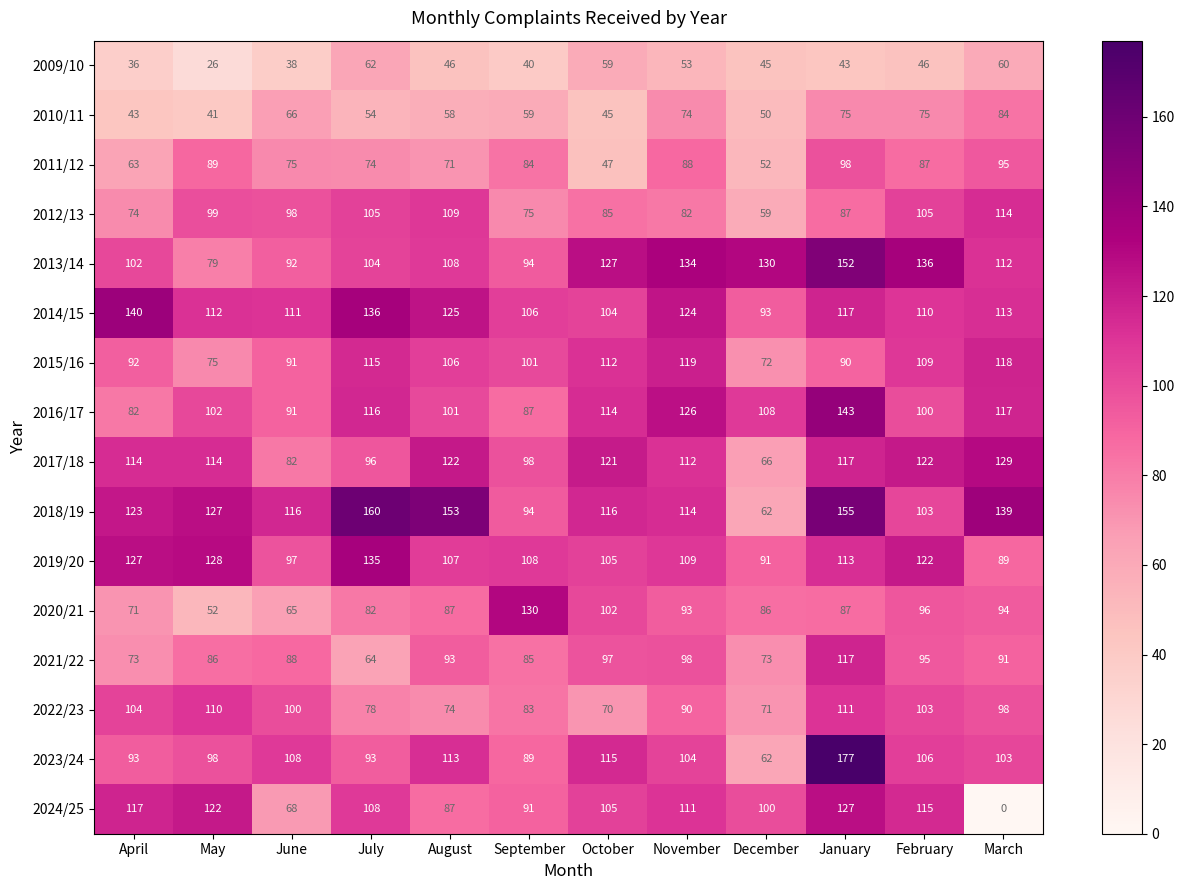

Which label corresponds to the smallest value in the chart?

March